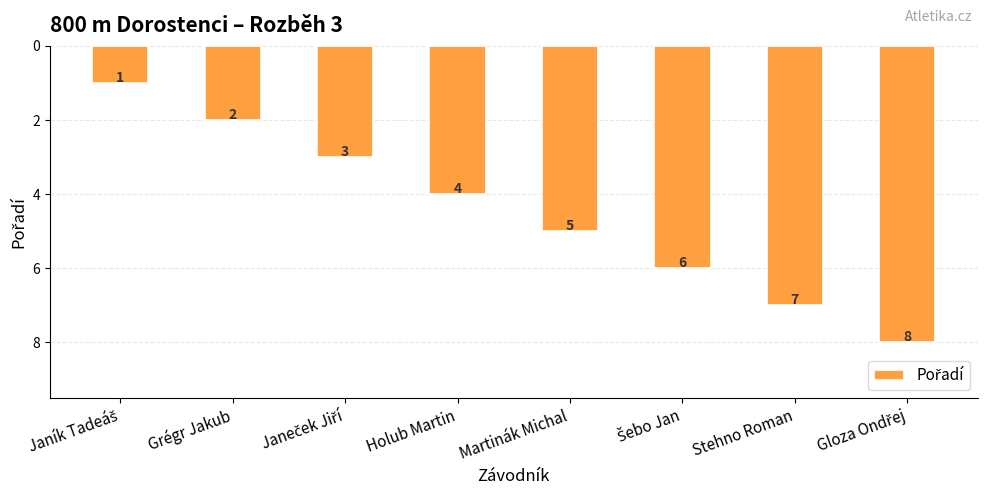

How many data points does each series have?

8